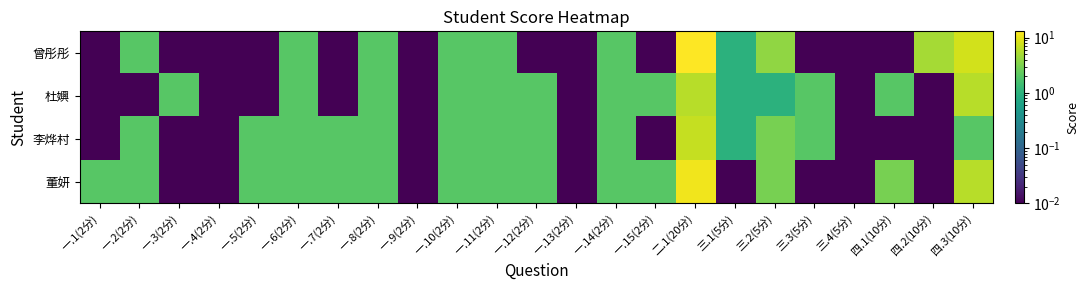

Reading left to right, list all the values displayed in this chart.

曾彤彤: 一.1(2分)=0.0	一.2(2分)=2.0	一.3(2分)=0.0	一.4(2分)=0.0	一.5(2分)=0.0	一.6(2分)=2.0	一.7(2分)=0.0	一.8(2分)=2.0	一.9(2分)=0.0	一.10(2分)=2.0	一.11(2分)=2.0	一.12(2分)=0.0	一.13(2分)=0.0	一.14(2分)=2.0	一.15(2分)=0.0	二.1(20分)=13.0	三.1(5分)=1.0	三.2(5分)=4.0	三.3(5分)=0.0	三.4(5分)=0.0	四.1(10分)=0.0	四.2(10分)=5.0	四.3(10分)=8.0
杜嬹: 一.1(2分)=0.0	一.2(2分)=0.0	一.3(2分)=2.0	一.4(2分)=0.0	一.5(2分)=0.0	一.6(2分)=2.0	一.7(2分)=0.0	一.8(2分)=2.0	一.9(2分)=0.0	一.10(2分)=2.0	一.11(2分)=2.0	一.12(2分)=2.0	一.13(2分)=0.0	一.14(2分)=2.0	一.15(2分)=2.0	二.1(20分)=6.0	三.1(5分)=1.0	三.2(5分)=1.0	三.3(5分)=2.0	三.4(5分)=0.0	四.1(10分)=2.0	四.2(10分)=0.0	四.3(10分)=6.0
李烨村: 一.1(2分)=0.0	一.2(2分)=2.0	一.3(2分)=0.0	一.4(2分)=0.0	一.5(2分)=2.0	一.6(2分)=2.0	一.7(2分)=2.0	一.8(2分)=2.0	一.9(2分)=0.0	一.10(2分)=2.0	一.11(2分)=2.0	一.12(2分)=2.0	一.13(2分)=0.0	一.14(2分)=2.0	一.15(2分)=0.0	二.1(20分)=7.0	三.1(5分)=1.0	三.2(5分)=3.0	三.3(5分)=2.0	三.4(5分)=0.0	四.1(10分)=0.0	四.2(10分)=0.0	四.3(10分)=2.0
董妍: 一.1(2分)=2.0	一.2(2分)=2.0	一.3(2分)=0.0	一.4(2分)=0.0	一.5(2分)=2.0	一.6(2分)=2.0	一.7(2分)=2.0	一.8(2分)=2.0	一.9(2分)=0.0	一.10(2分)=2.0	一.11(2分)=2.0	一.12(2分)=2.0	一.13(2分)=0.0	一.14(2分)=2.0	一.15(2分)=2.0	二.1(20分)=11.0	三.1(5分)=0.0	三.2(5分)=3.0	三.3(5分)=0.0	三.4(5分)=0.0	四.1(10分)=3.0	四.2(10分)=0.0	四.3(10分)=6.0